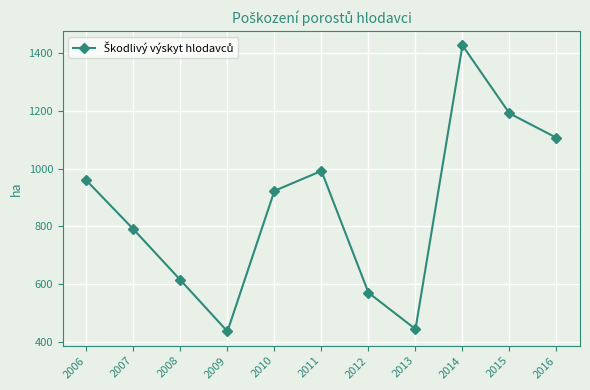

What is the value of the 4th point from the left?

436.0